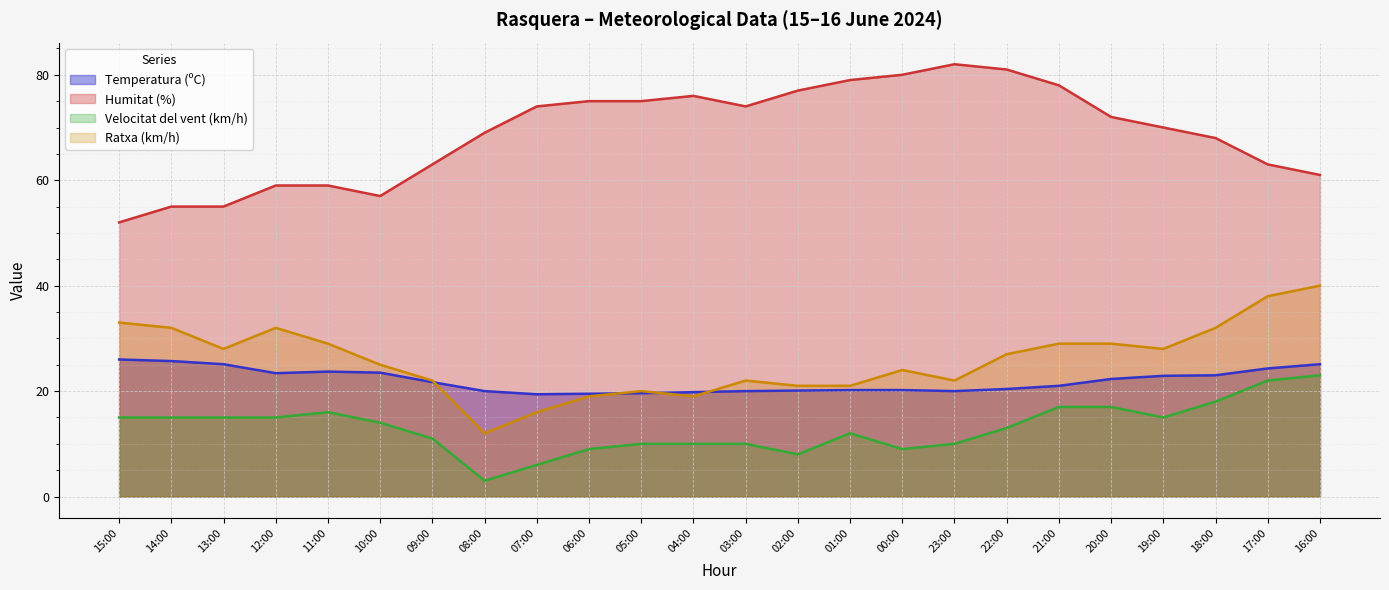

What is the maximum value shown in the chart?

82.0